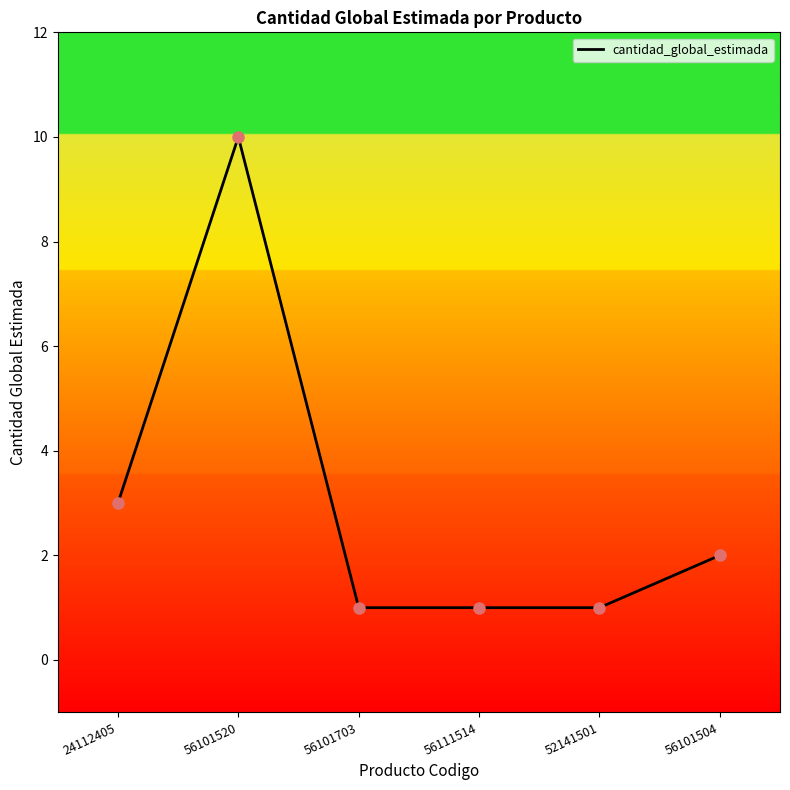

What is the ratio of the value at 24112405 to the value at 52141501?

3.0